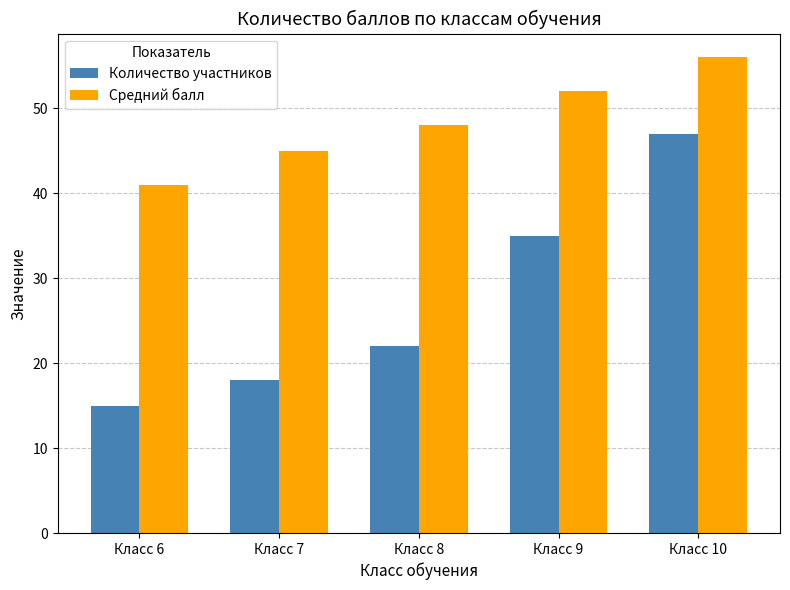

Where is Количество участников nearest to the value 31?

Класс 9